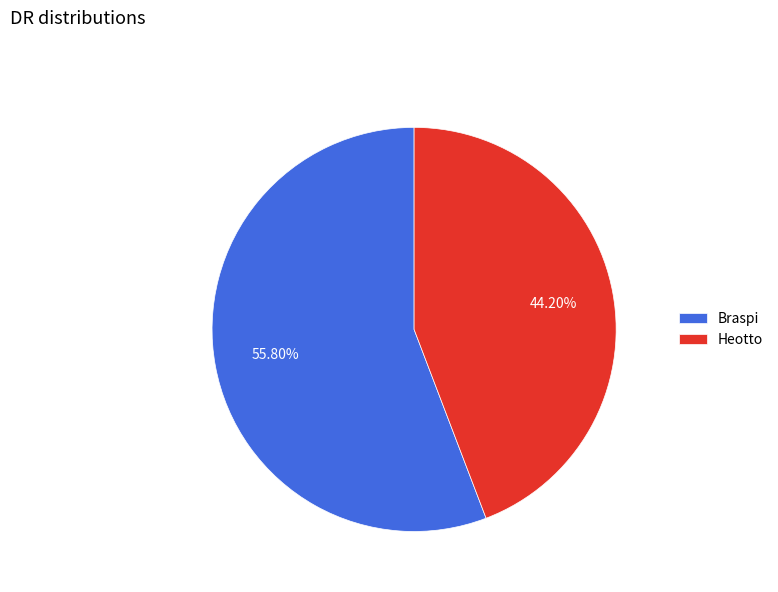

How many segments does this pie chart have?

2